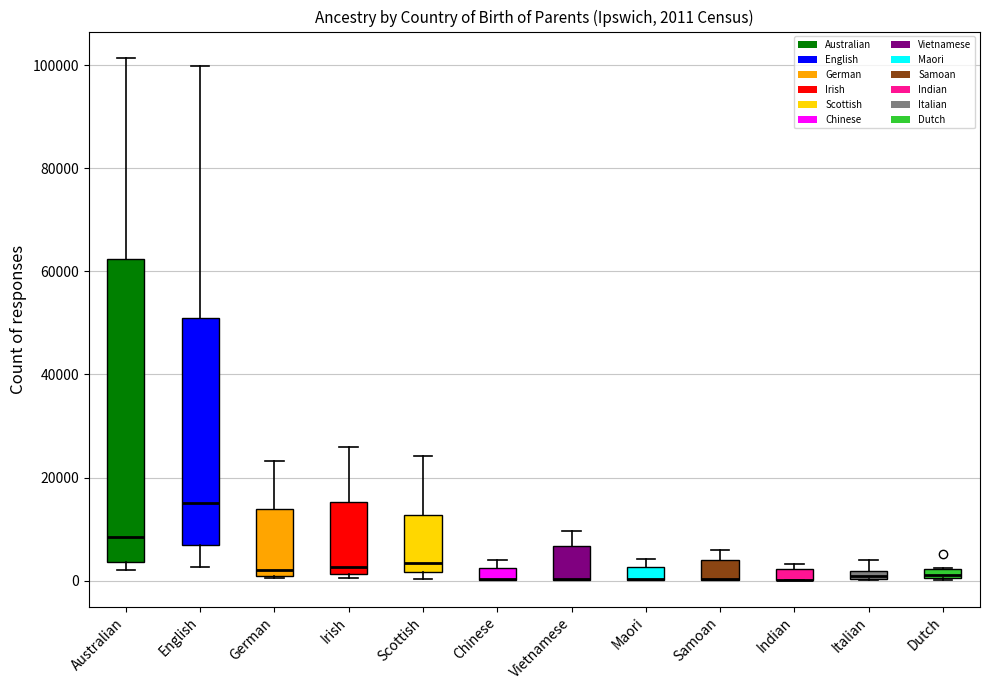

Comparing the boxes themselves (not the whiskers), which one is the tallest?

Australian